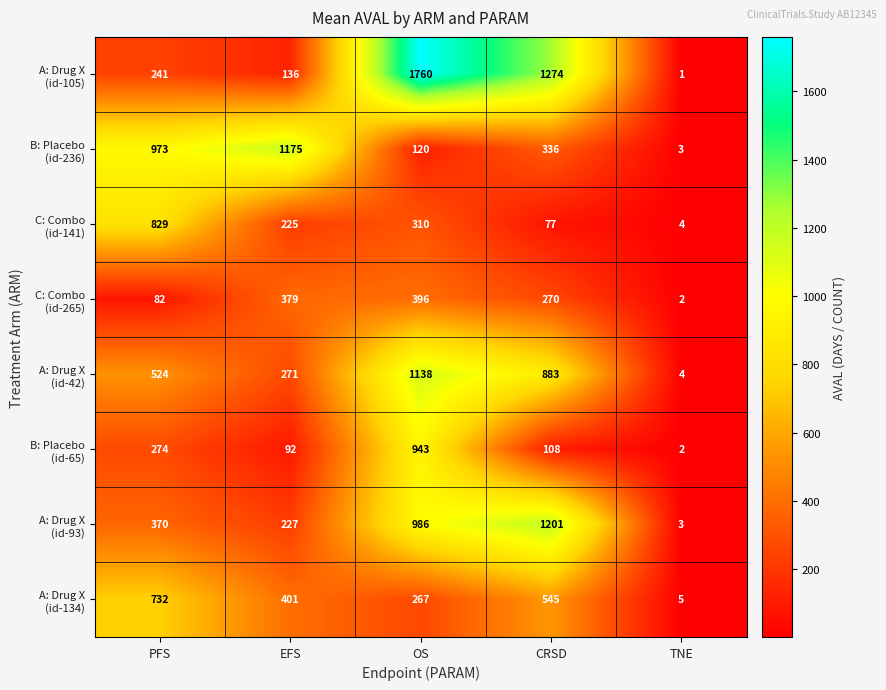

What is the difference between the highest and lowest values at TNE?

4